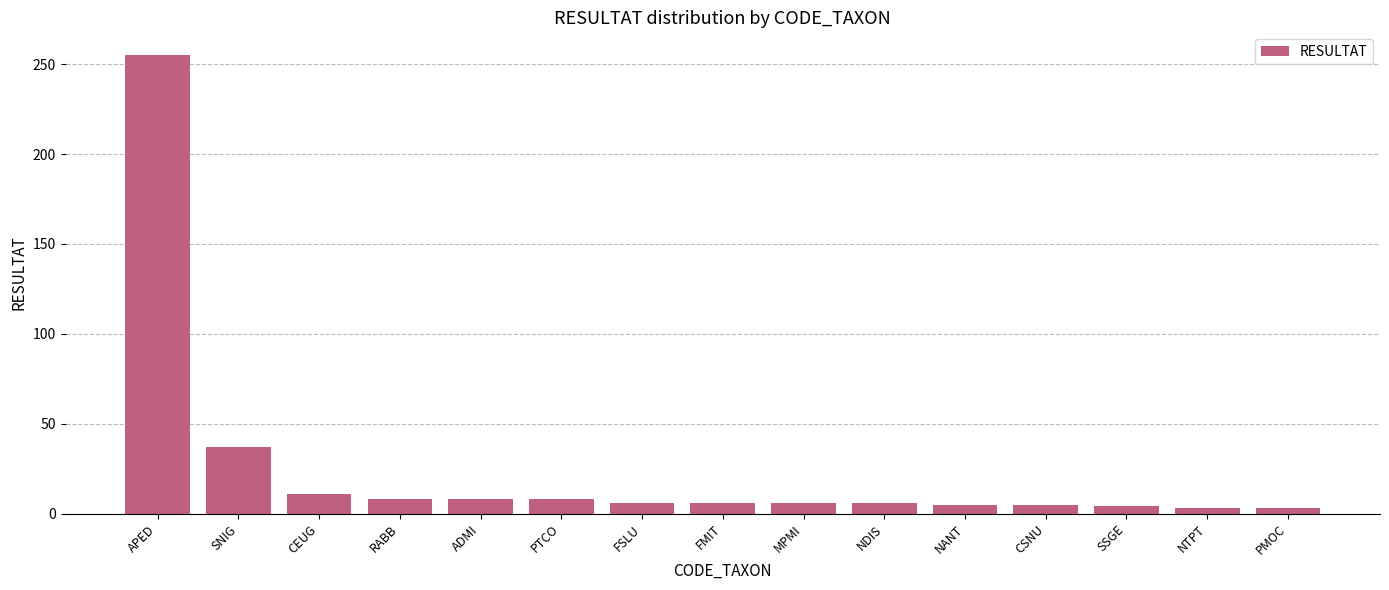

What is the maximum value shown in the chart?

255